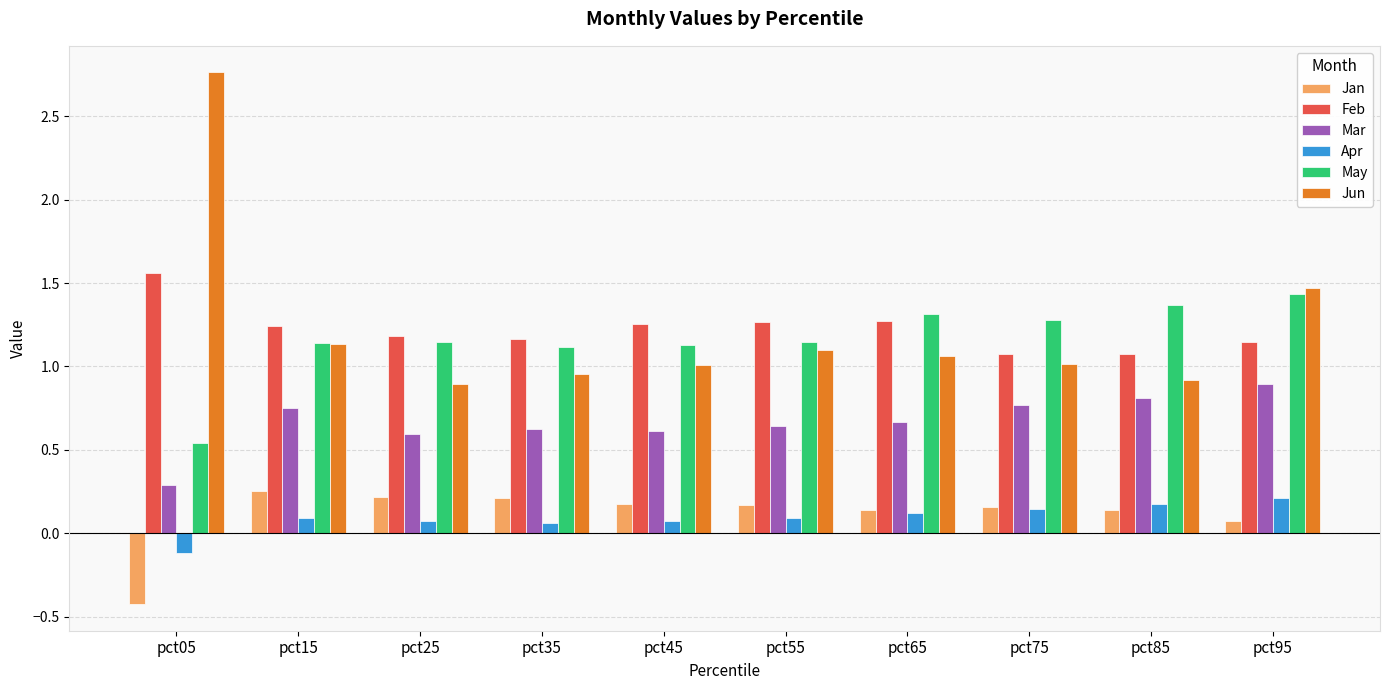

Is the value of Apr at pct05 greater than the value of May at pct25?

No